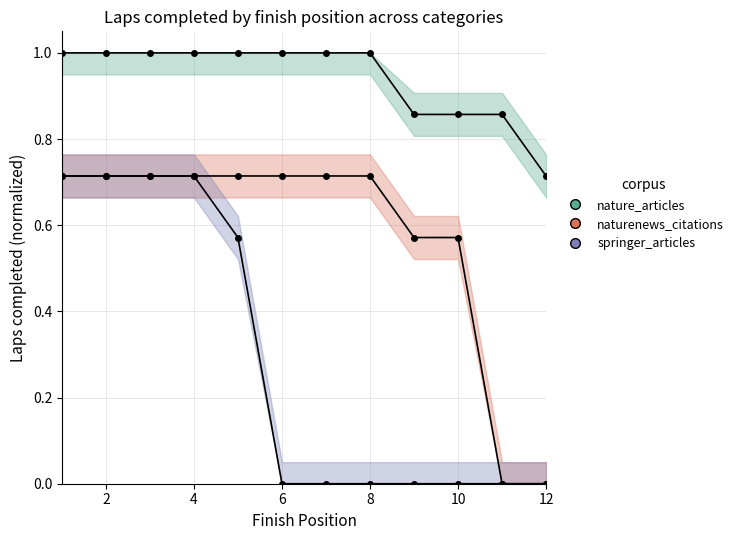

True or false: nature_articles and springer_articles intersect in this chart.

False